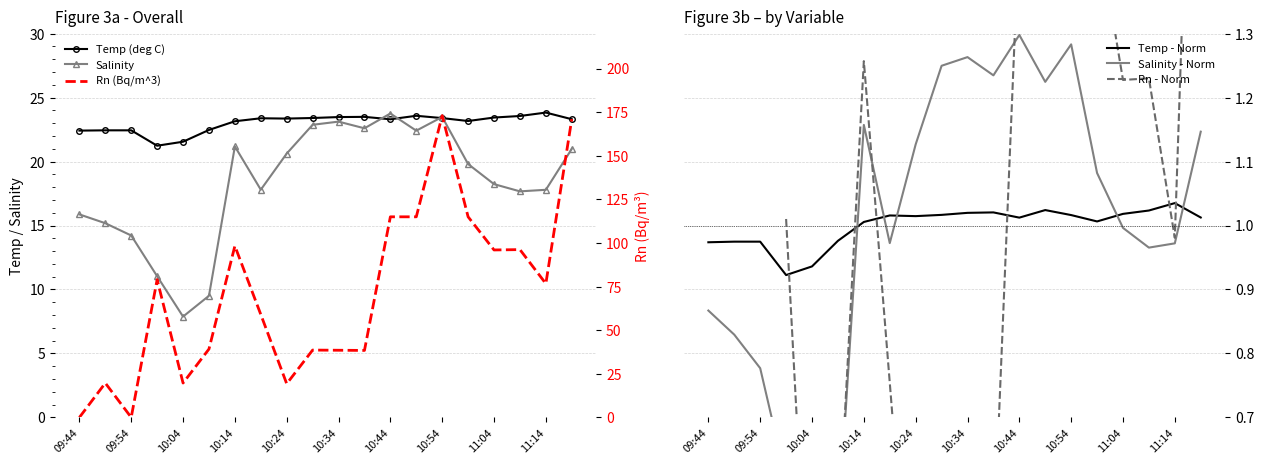

What are all the series names shown in the legend?

Temp (deg C), Salinity, Temp - Norm, Salinity - Norm, Rn - Norm, Rn (Bq/m^3)